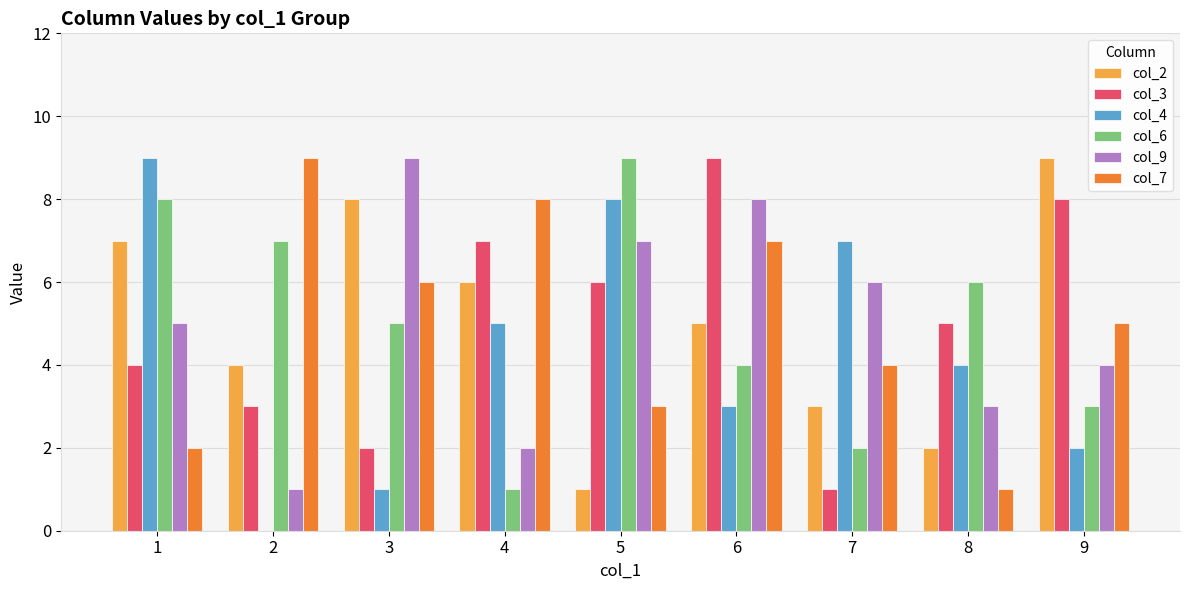

Reading left to right, transcribe all the data shown in this chart.

col_2: 7	4	8	6	1	5	3	2	9
col_3: 4	3	2	7	6	9	1	5	8
col_4: 9	0	1	5	8	3	7	4	2
col_6: 8	7	5	1	9	4	2	6	3
col_9: 5	1	9	2	7	8	6	3	4
col_7: 2	9	6	8	3	7	4	1	5